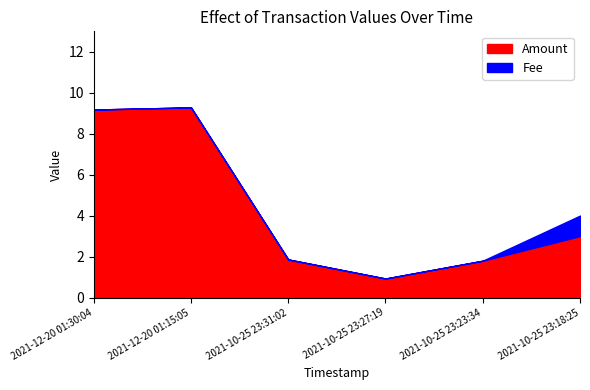

What is the total value across all series at 2021-10-25 23:27:19?

0.9